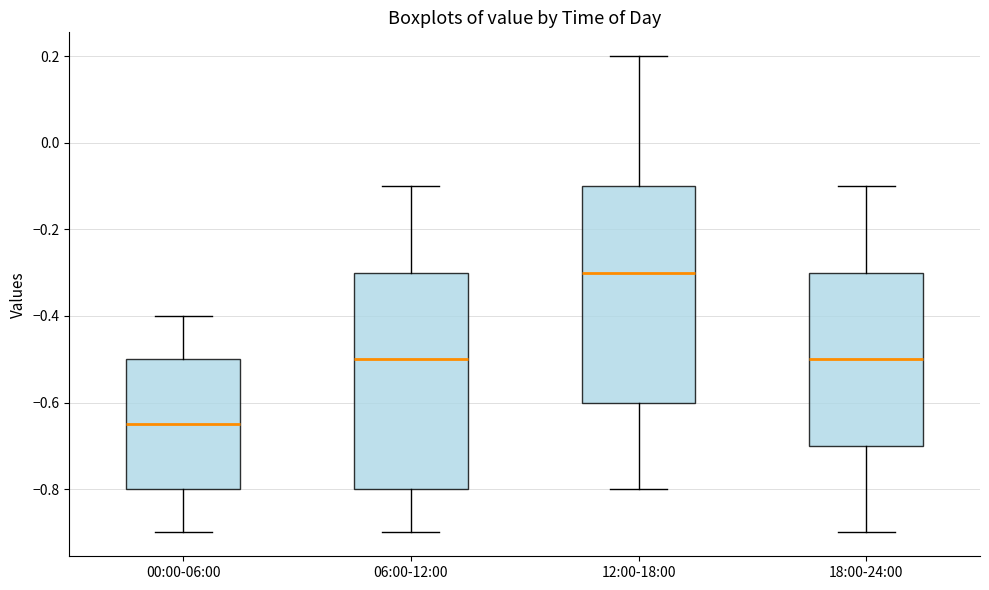

Where is the upper edge of the box for 12:00-18:00 on the y-axis? The values are not printed on the chart, so give them approximately, as read against the axis.

-0.10